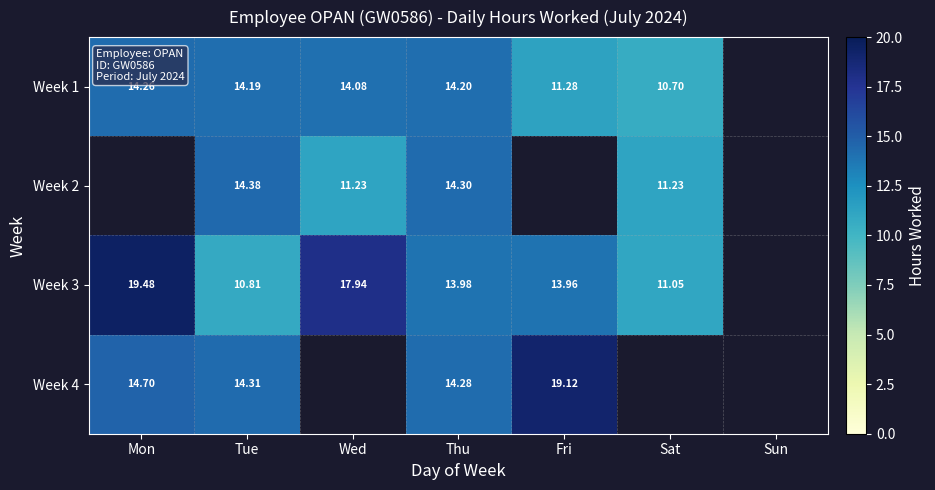

What is the greatest value displayed?

19.5